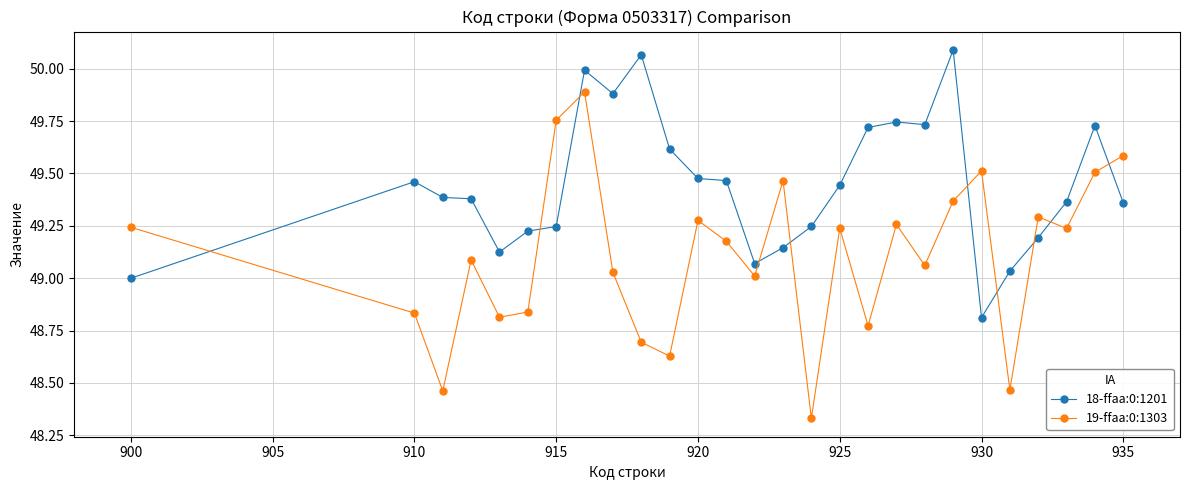

List the series in order of their overall mean, lowest first.

19-ffaa:0:1303, 18-ffaa:0:1201